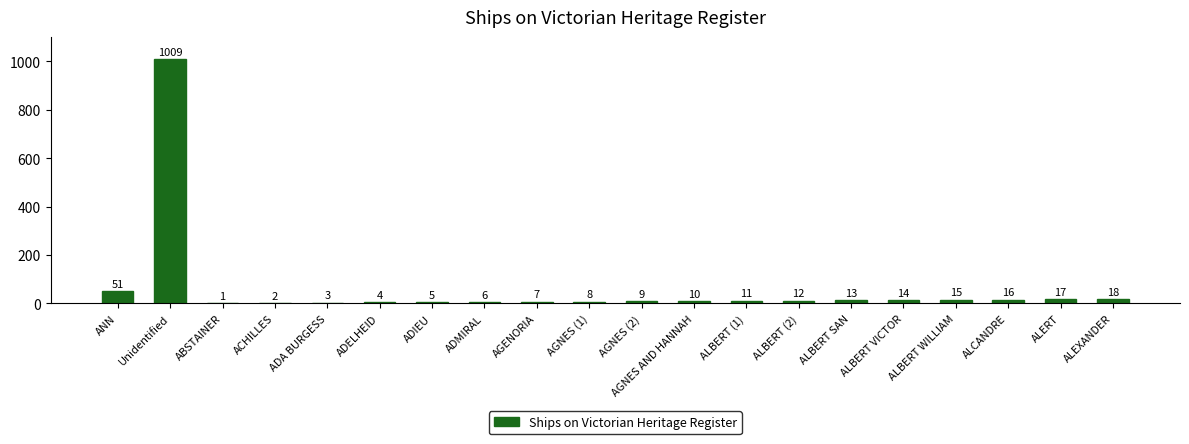

Count the number of categories in the chart.

20